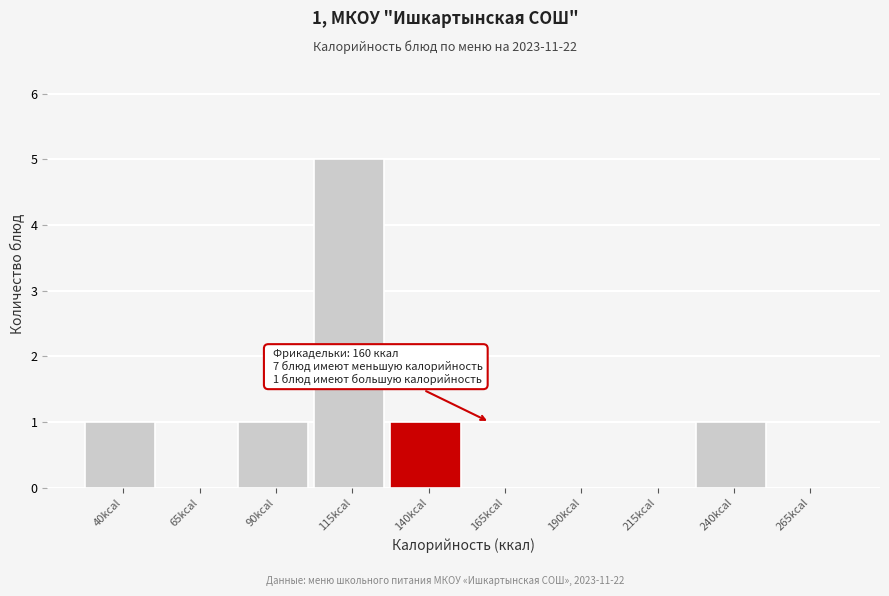

Reading right to left, list all the values displayed in this chart.

265kcal=0	240kcal=1	215kcal=0	190kcal=0	165kcal=0	140kcal=1	115kcal=5	90kcal=1	65kcal=0	40kcal=1